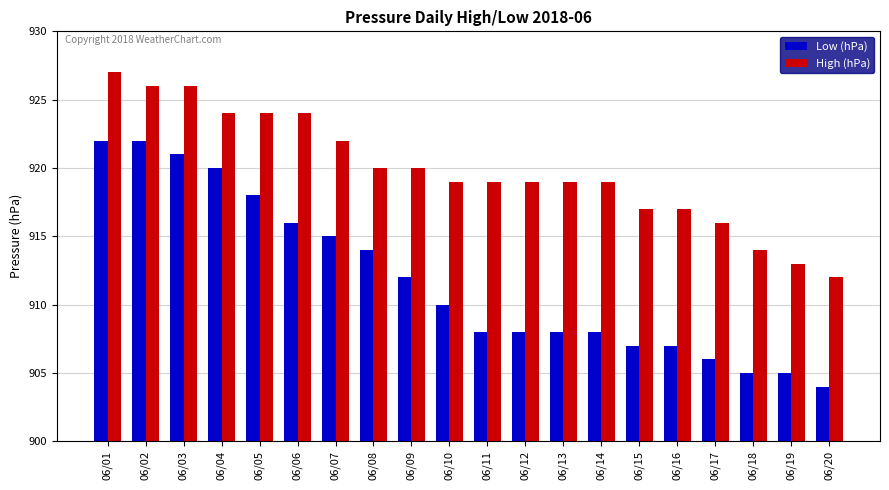

How many data points in Low (hPa) are less than 910?

10